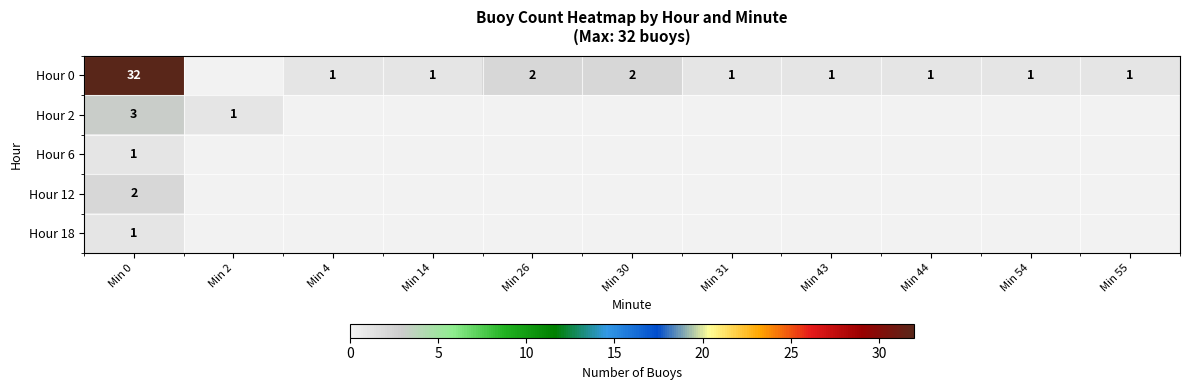

How many positive values does the row_1 series have?

2